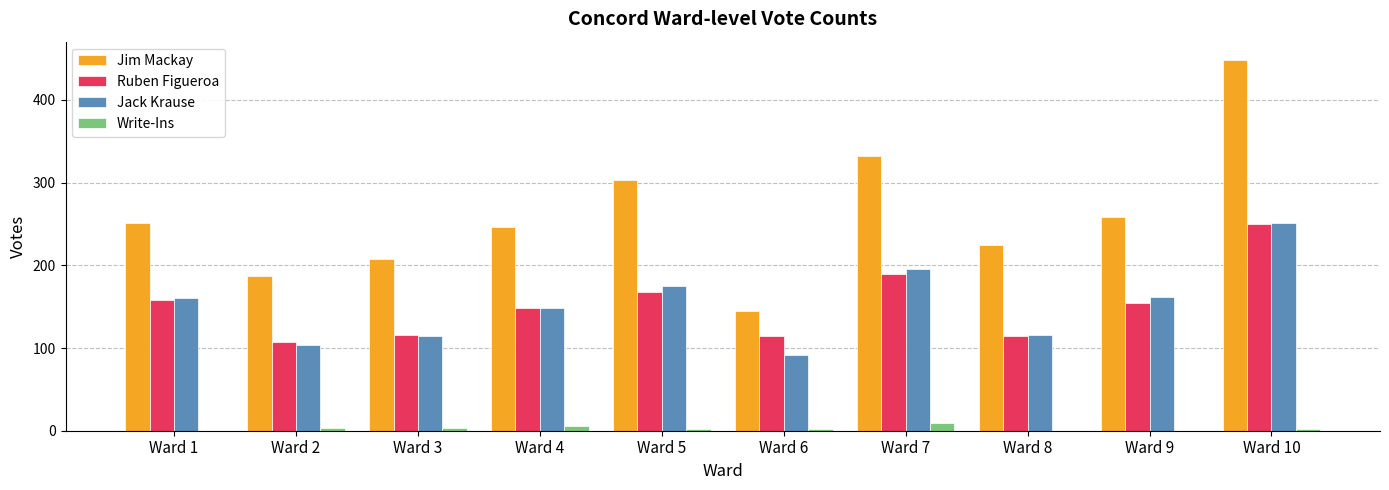

True or false: Jim Mackay has a value of 154 at Ward 1.

False